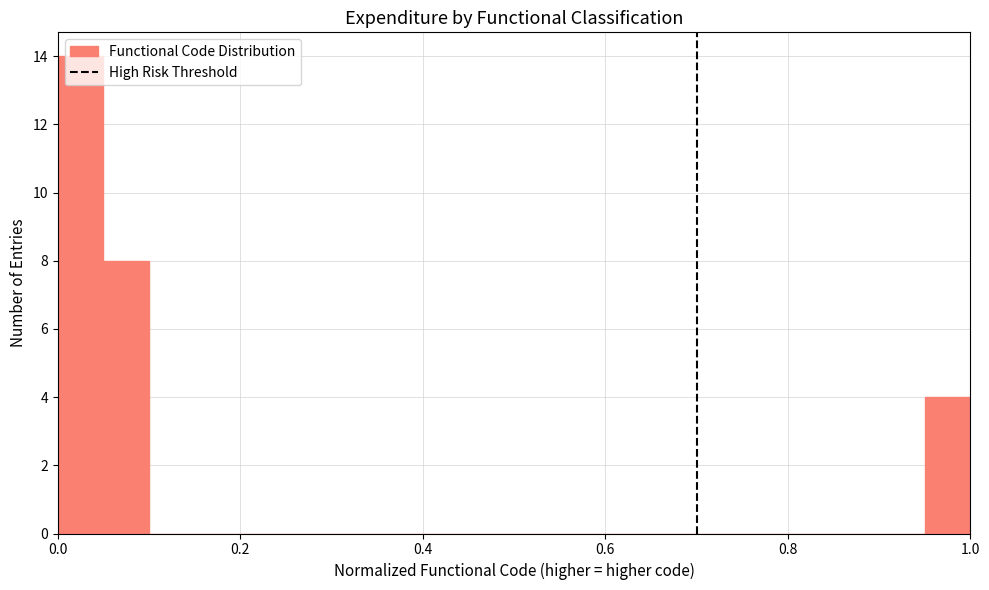

Around what value on the x-axis is the tallest bar? Give the approximate position of its centre, as read against the axis.

0.02